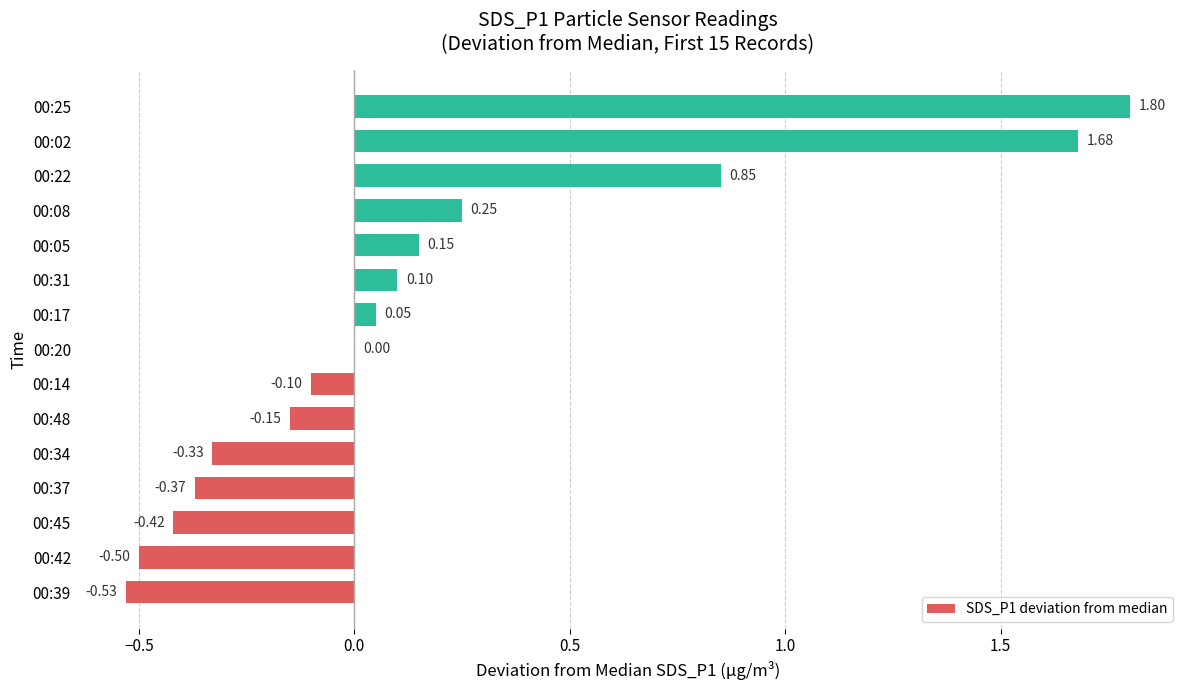

Between 00:14 and 00:08, which is larger?

00:08